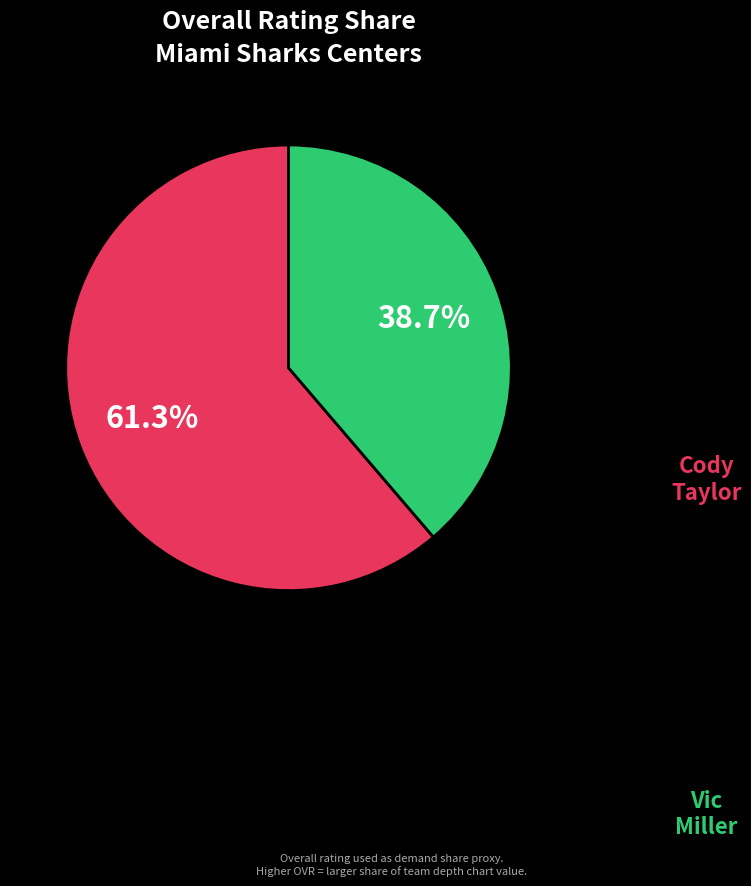

Rank the categories by value from lowest to highest.

Vic, Cody